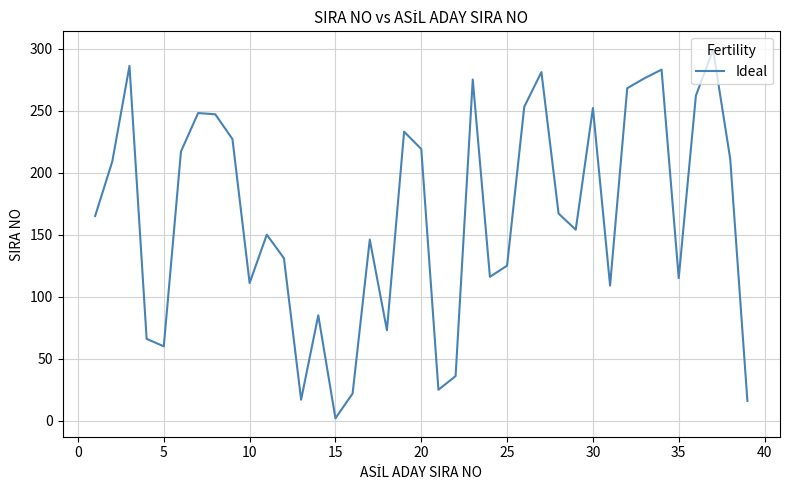

What is the difference between the maximum and minimum values?

297